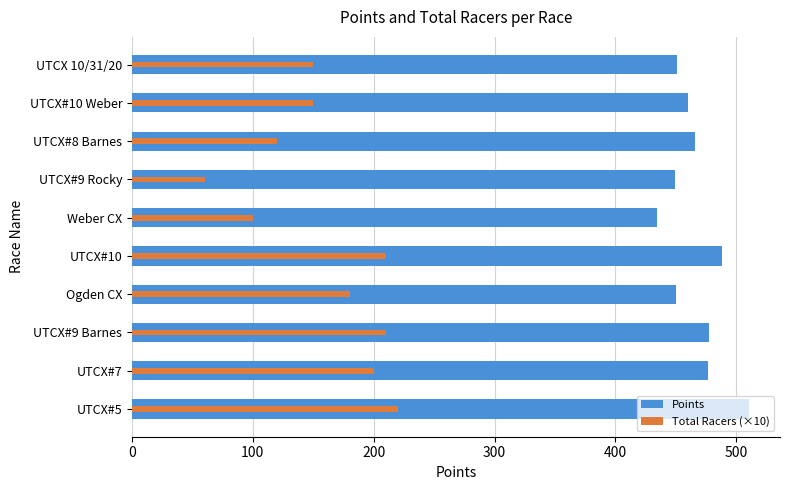

Which series changed the most between UTCX#10 and UTCX 10/31/20?

Total Racers (×10)